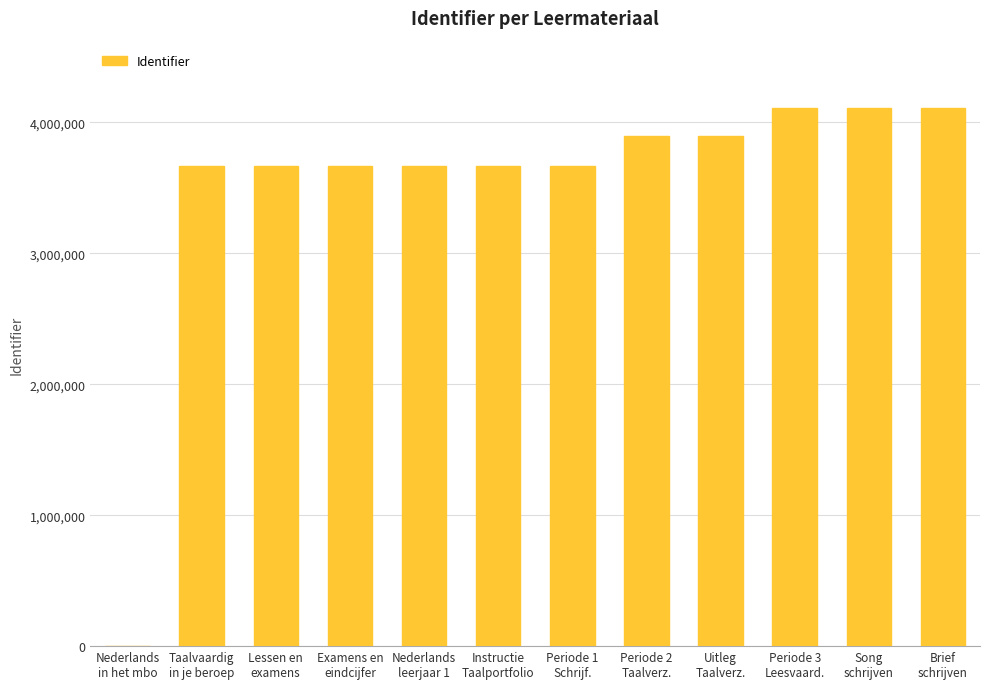

What is the change in value from Song
schrijven to Brief
schrijven?

+2